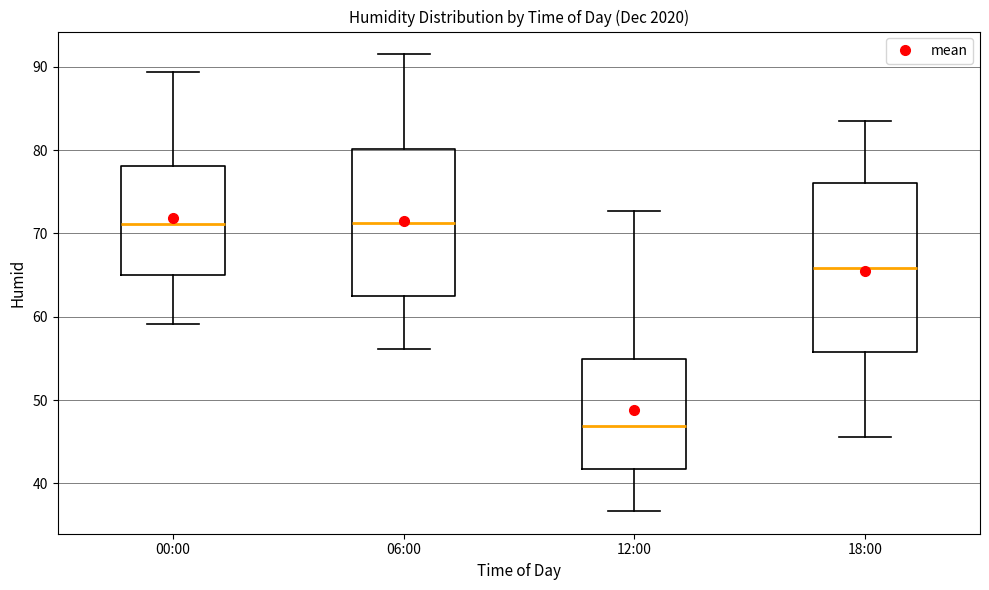

Where is the lower edge of the box for 12:00 on the y-axis? The values are not printed on the chart, so give them approximately, as read against the axis.

42